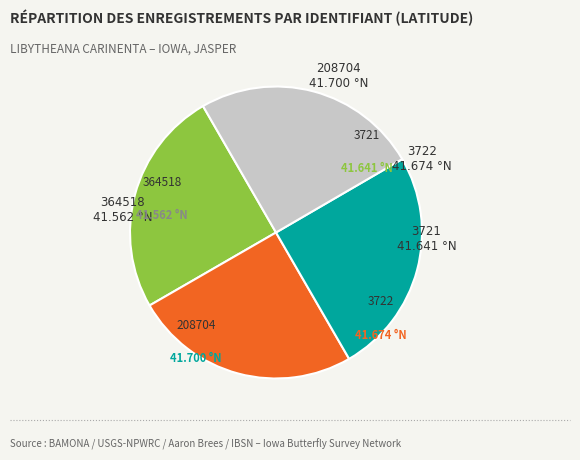

The 3722 slice represents 19% of the pie. True or false?

False